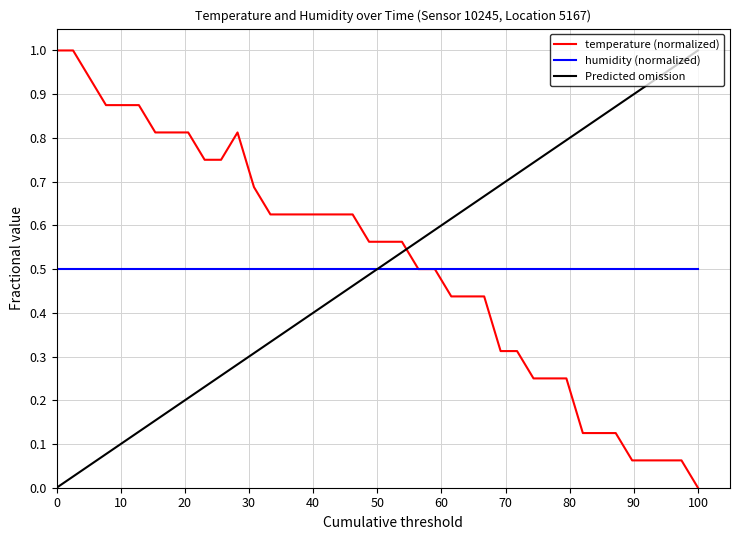

What is the maximum value for temperature (normalized)?

1.0